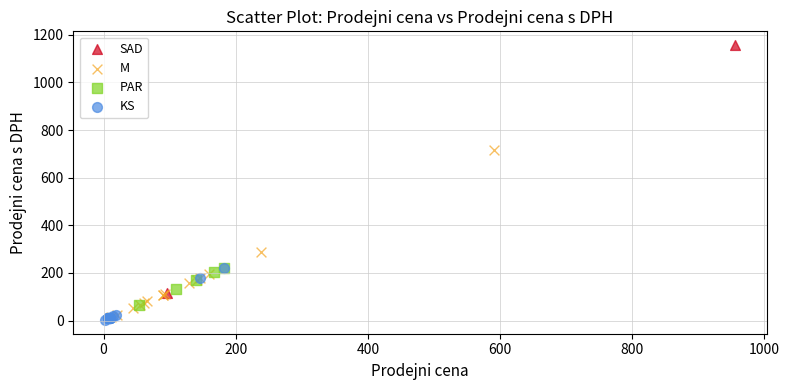

What are all the series names shown in the legend?

SAD, M, PAR, KS